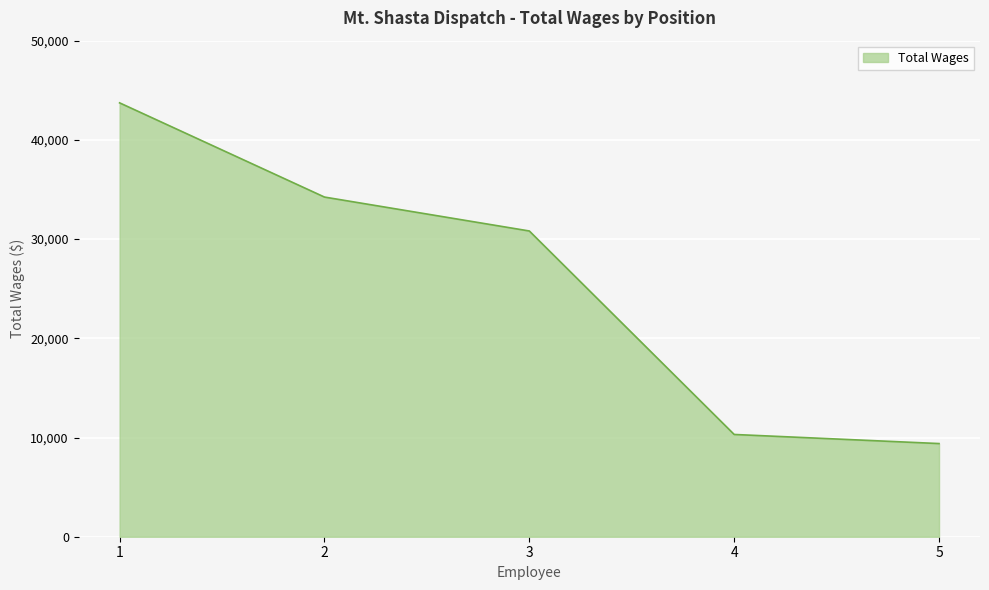

What is the sum of all values?

128482